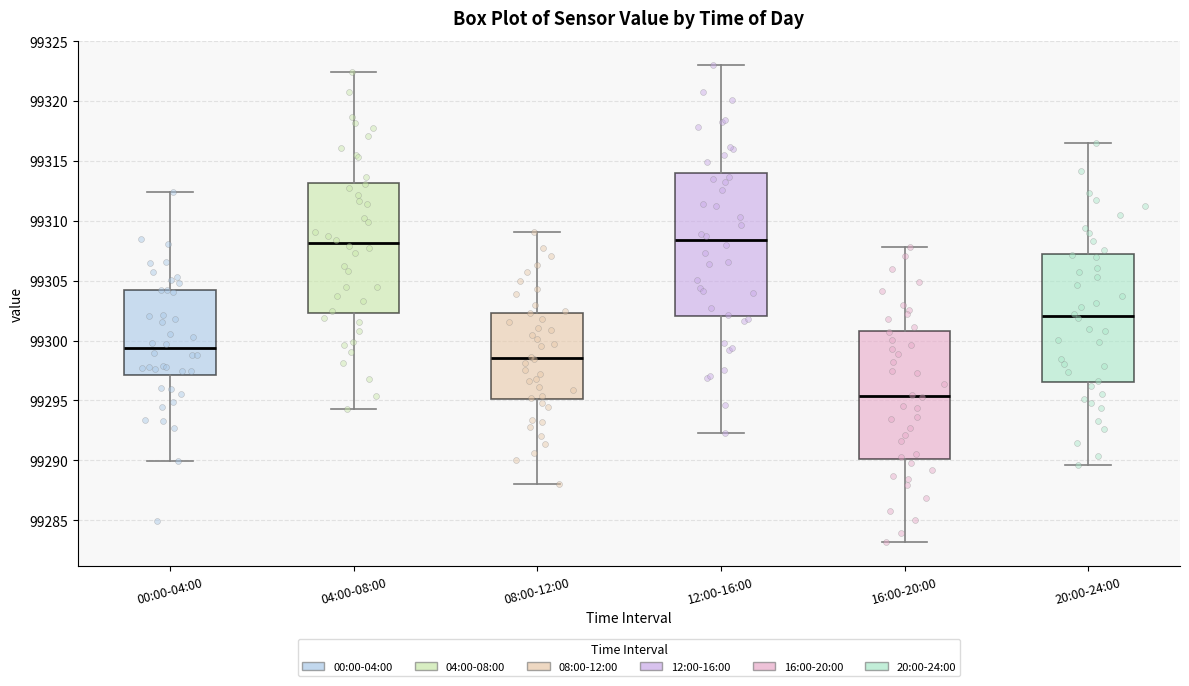

Where is the upper edge of the box for 04:00-08:00 on the y-axis? The values are not printed on the chart, so give them approximately, as read against the axis.

99313.0